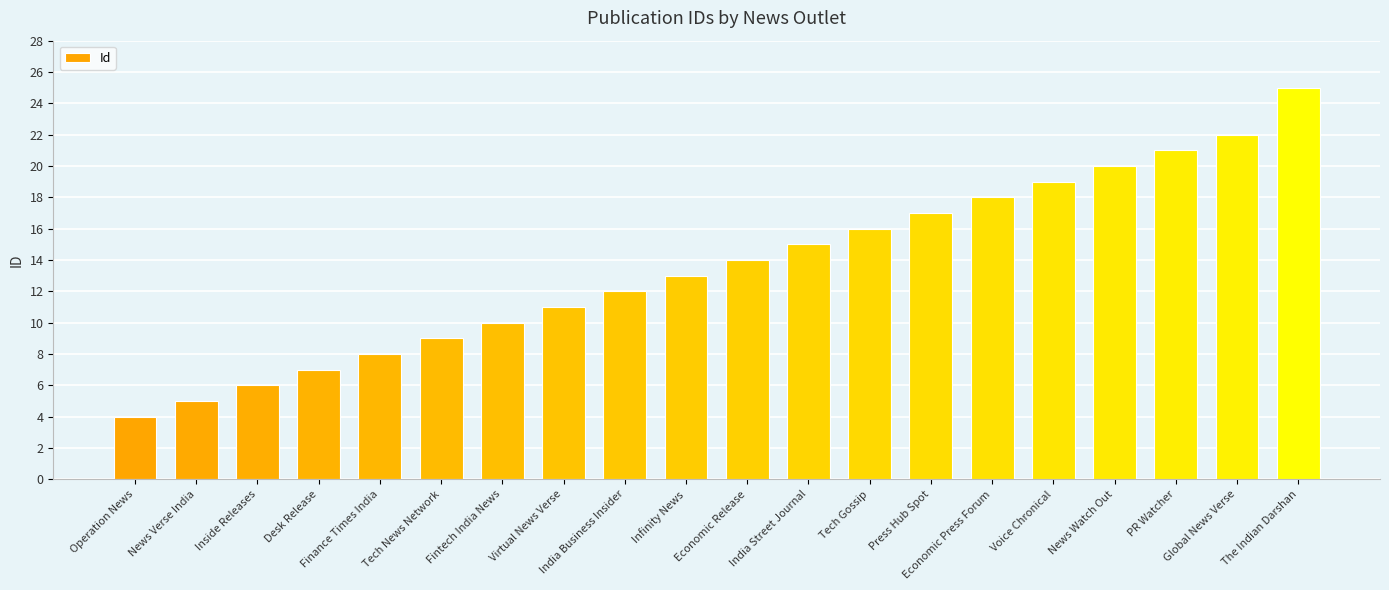

List the labels in order of value, largest first.

The Indian Darshan, Global News Verse, PR Watcher, News Watch Out, Voice Chronical, Economic Press Forum, Press Hub Spot, Tech Gossip, India Street Journal, Economic Release, Infinity News, India Business Insider, Virtual News Verse, Fintech India News, Tech News Network, Finance Times India, Desk Release, Inside Releases, News Verse India, Operation News